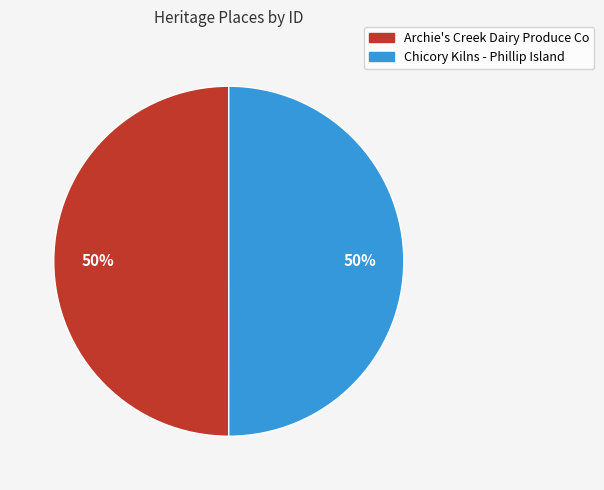

Approximately how many times larger is the value at Archie's Creek Dairy Produce Co compared to Chicory Kilns - Phillip Island?

1.0